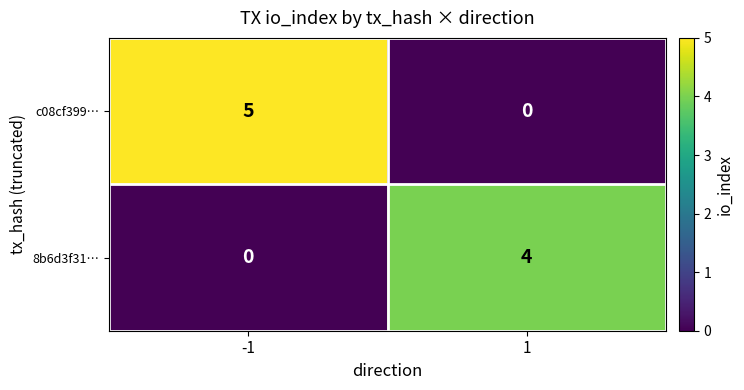

What is the sum of all 8b6d3f31… values?

4